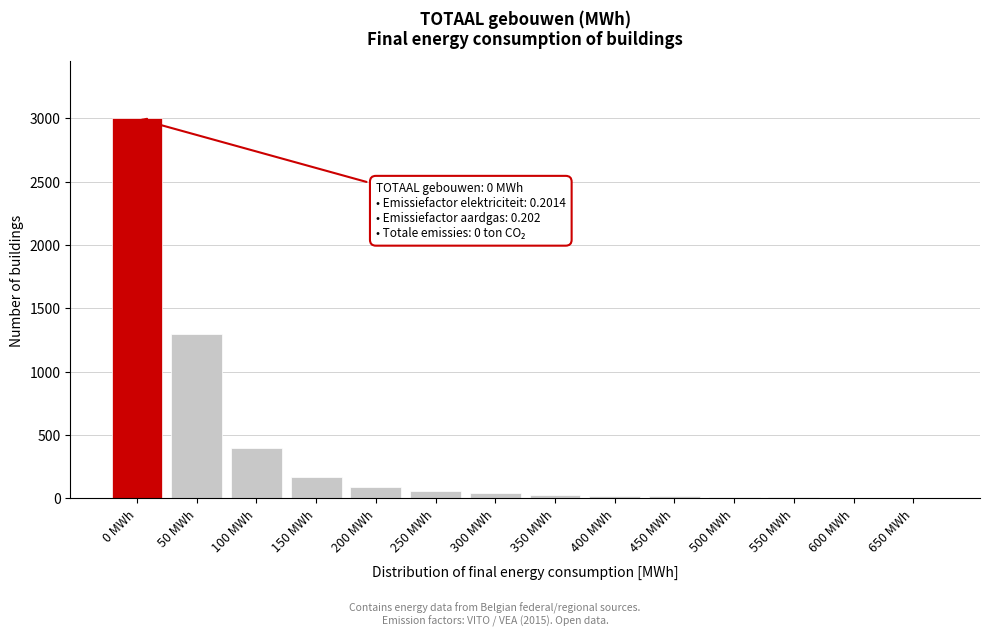

What is the sum of all values?

5151